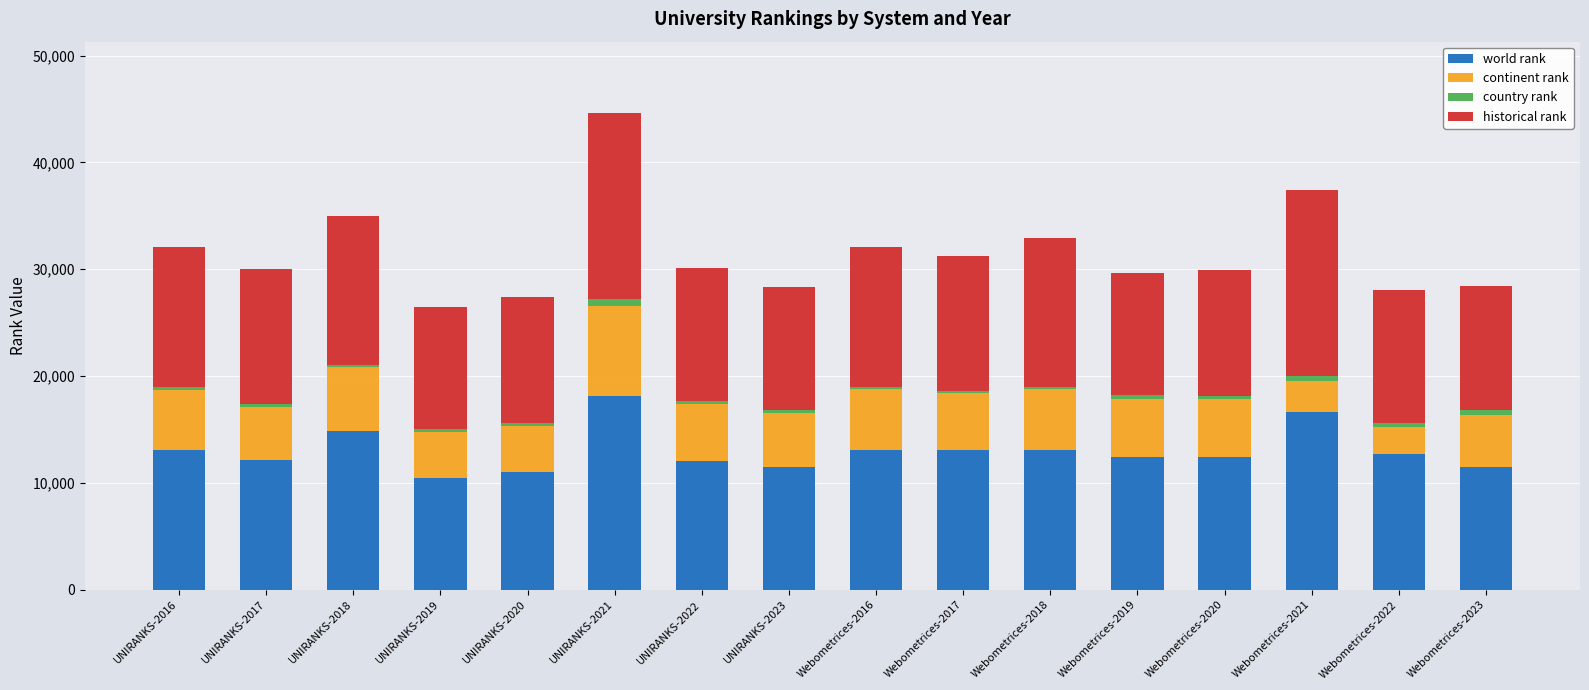

True or false: world rank has a value of 14838 at UNIRANKS-2018.

True